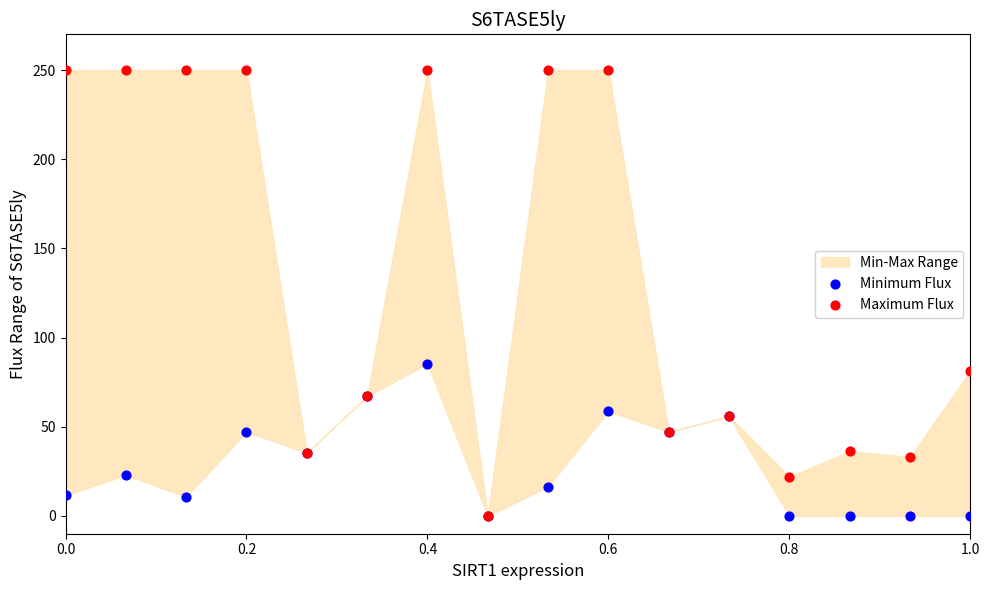

In the Maximum Flux series, what Y value is closest to 125?

81.0